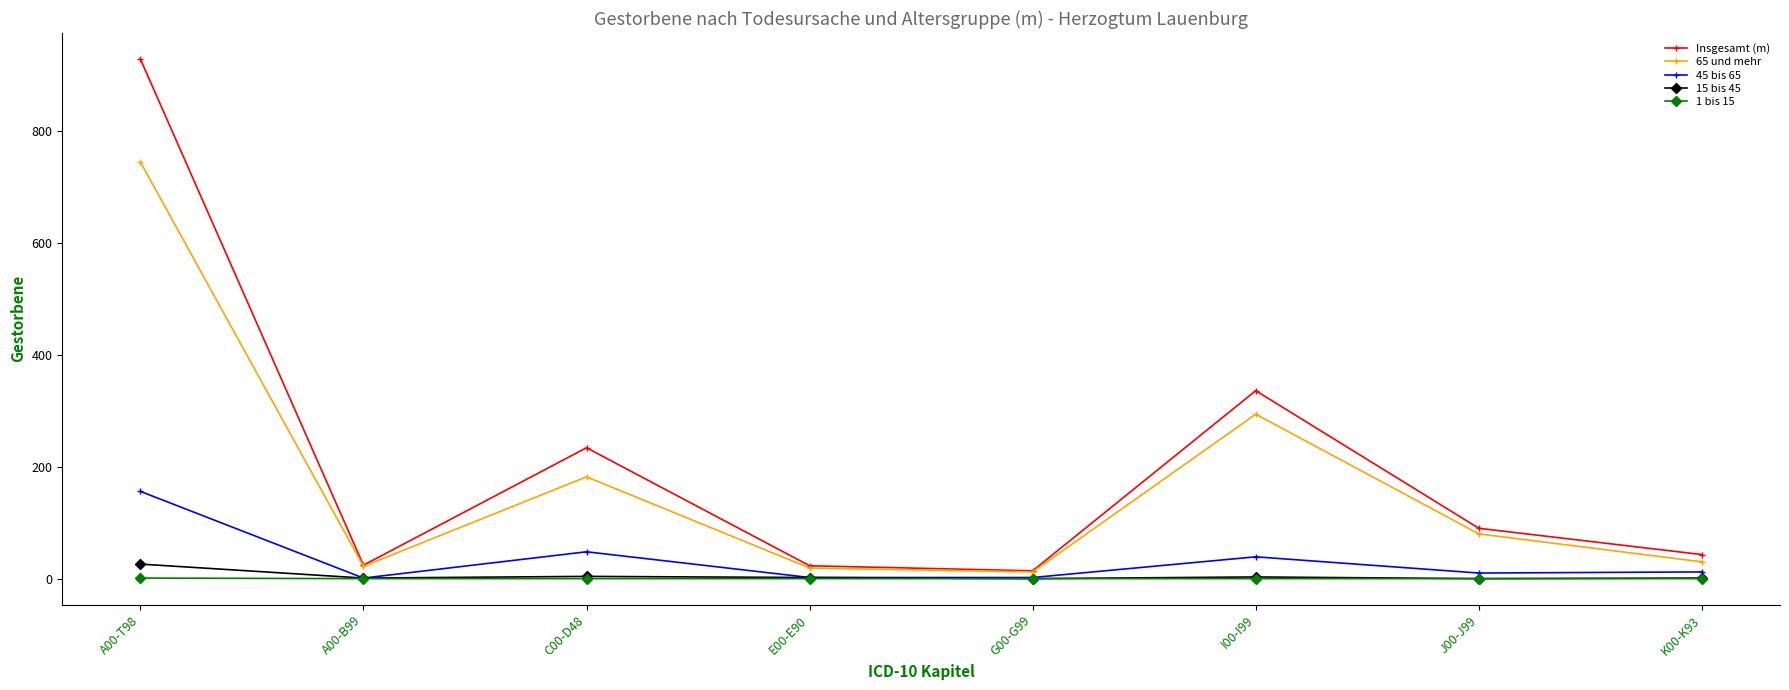

True or false: 65 und mehr and 15 bis 45 cross at least once.

False